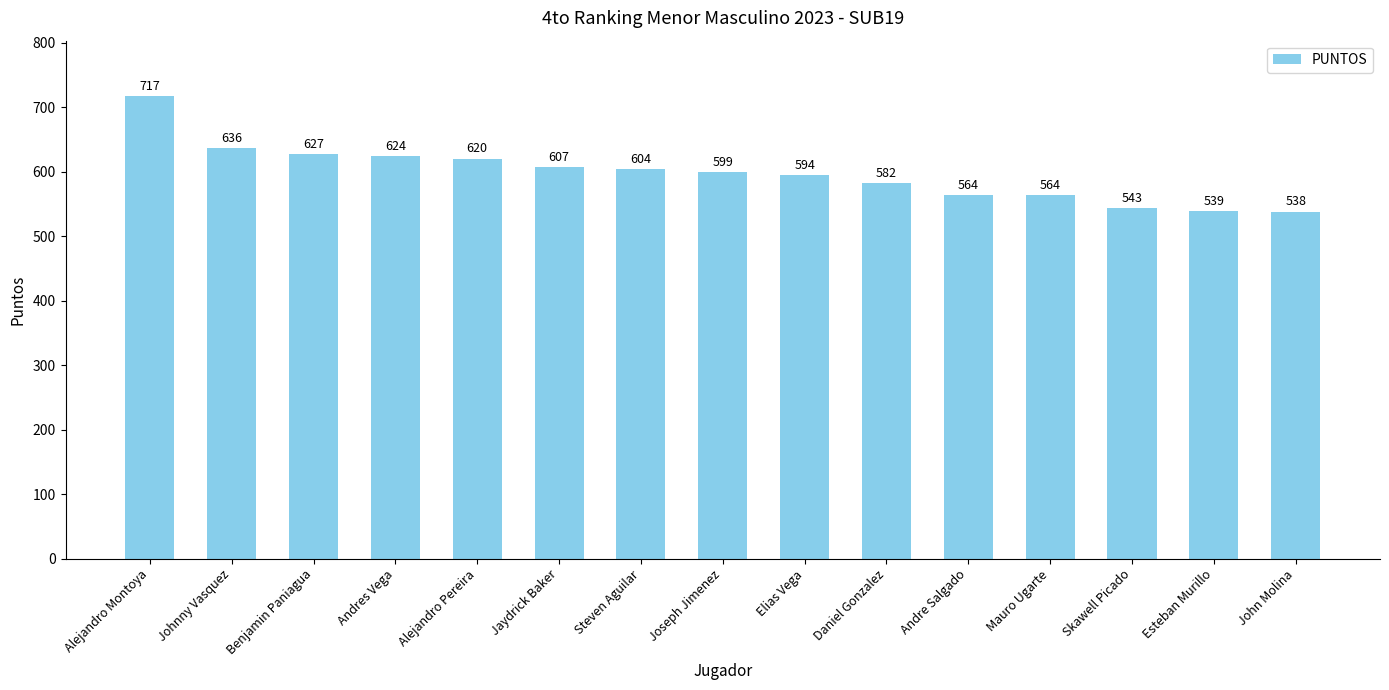

The chart shows a value of 150 at Esteban Murillo. True or false?

False